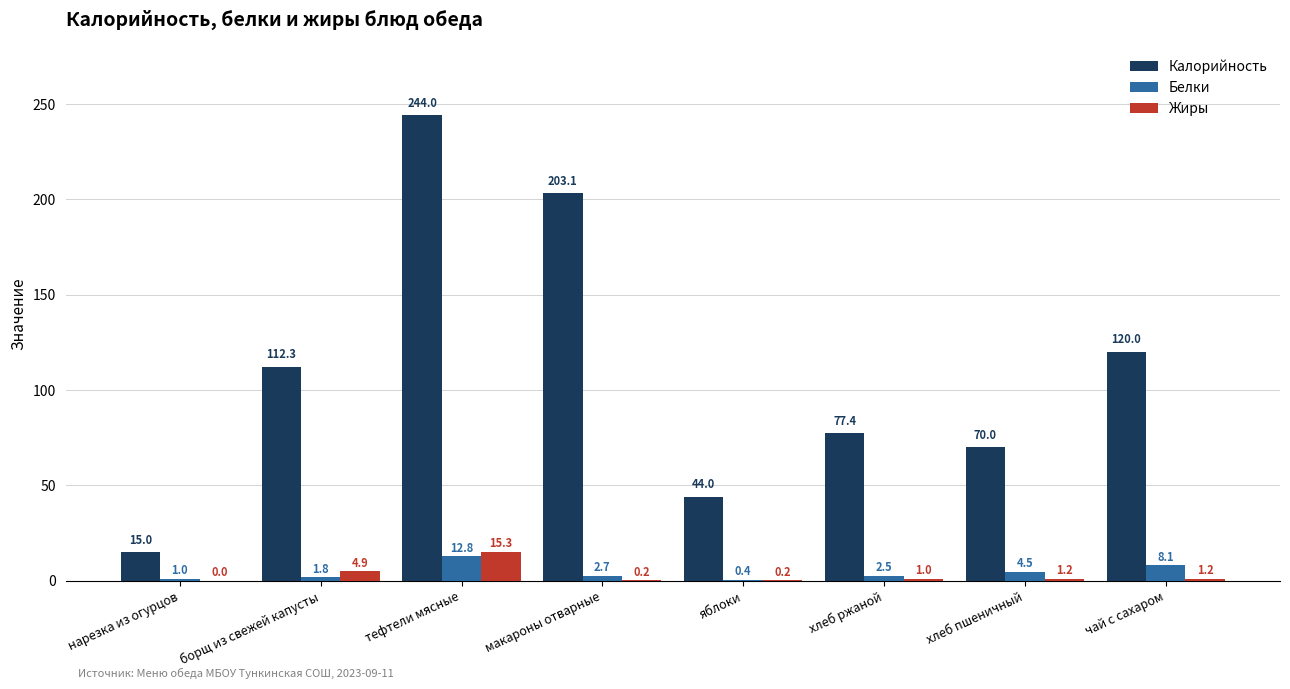

How many data points in Белки are above 2?

5